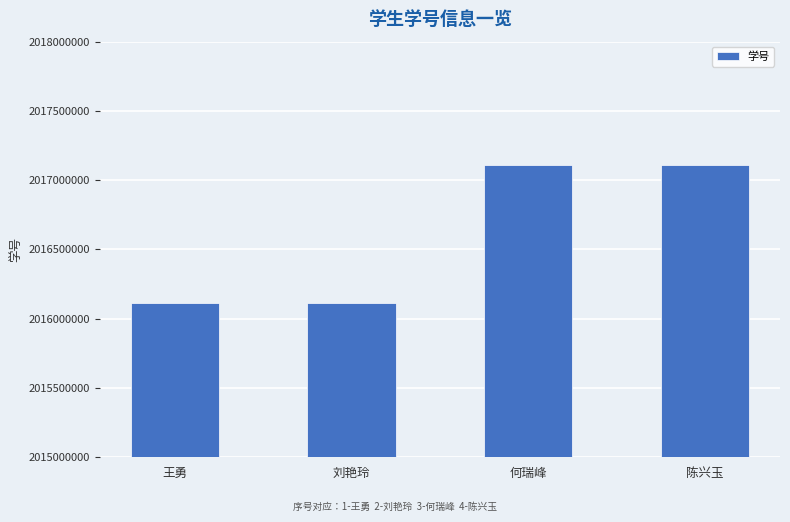

What is the label of the 1st bar from the right?

陈兴玉